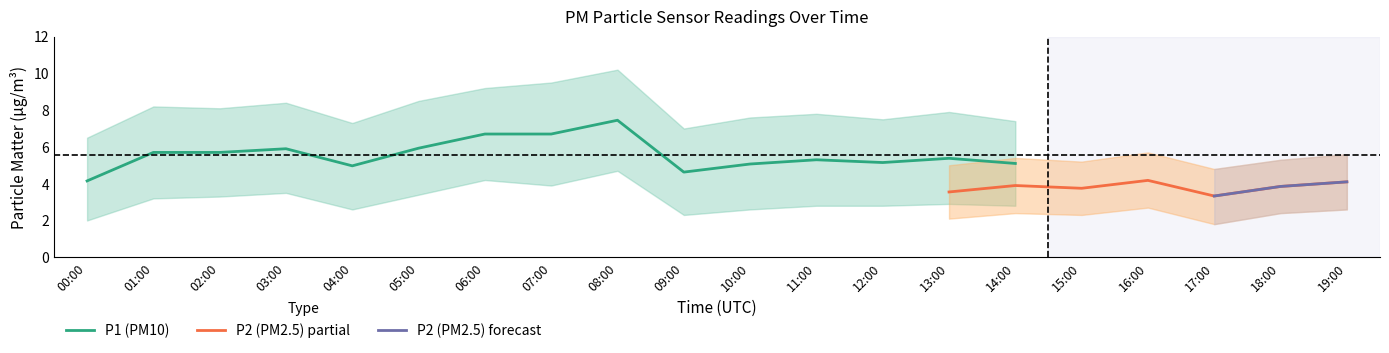

At which category does P1 reach its first local peak?

03:00